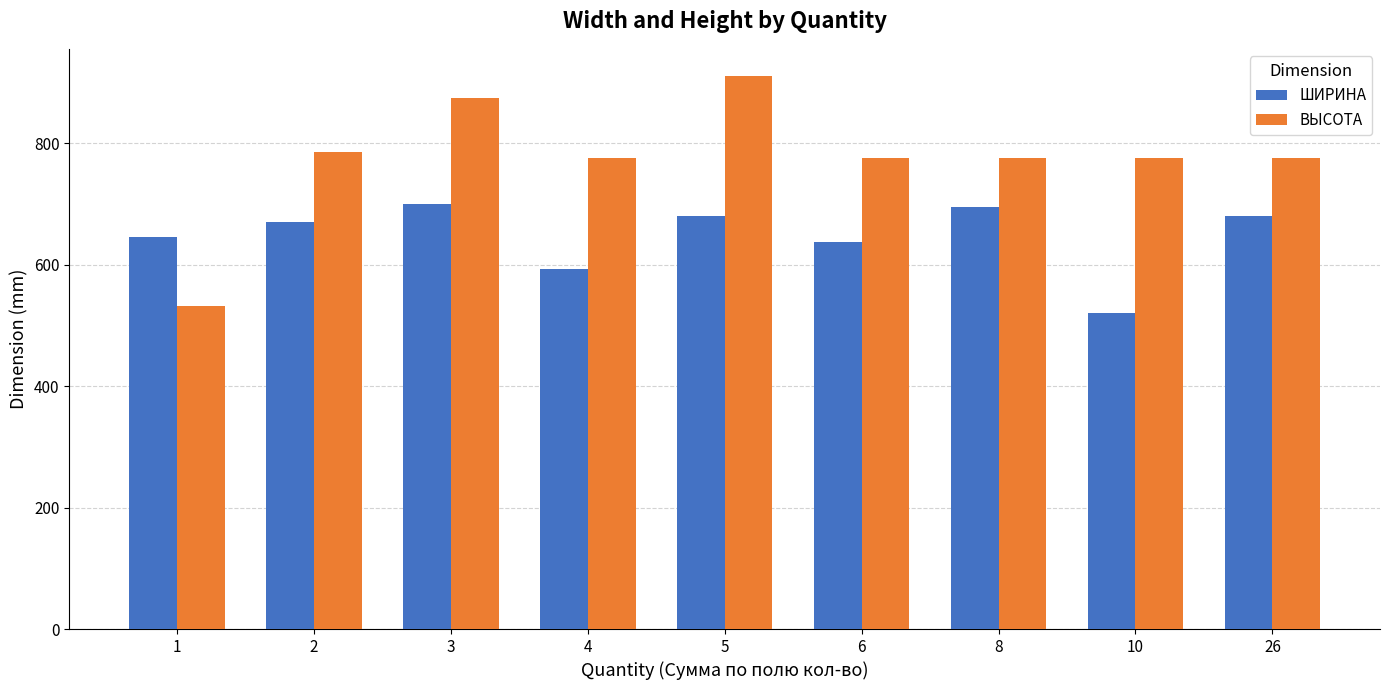

Is the value of ШИРИНА at 8 greater than the value of ВЫСОТА at 1?

Yes